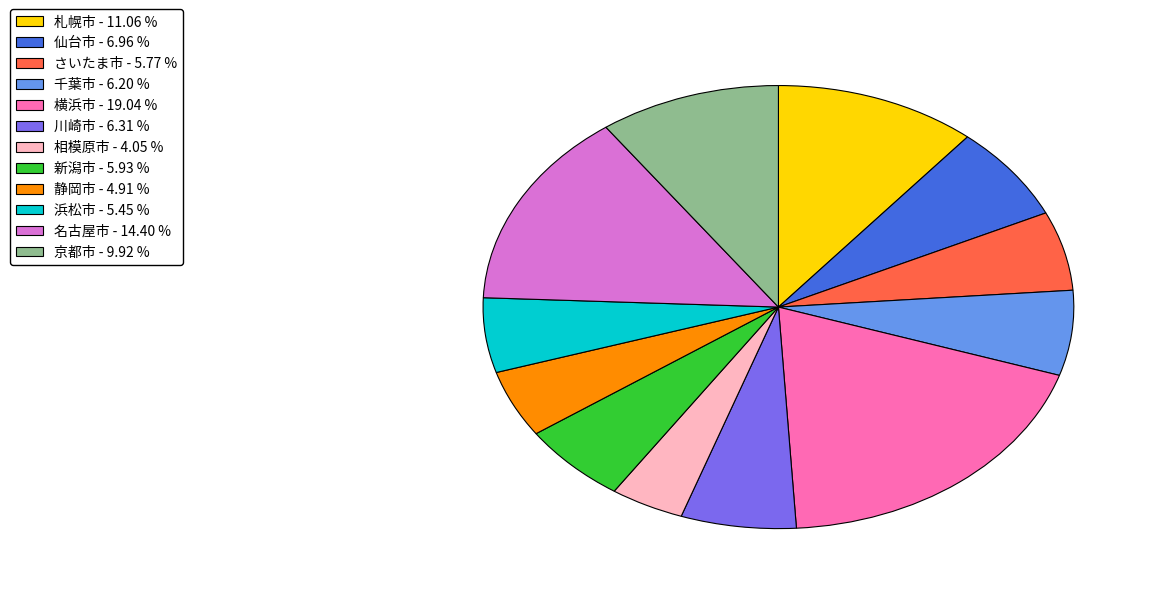

Do 新潟市 and 静岡市 together represent more than half of the pie?

No